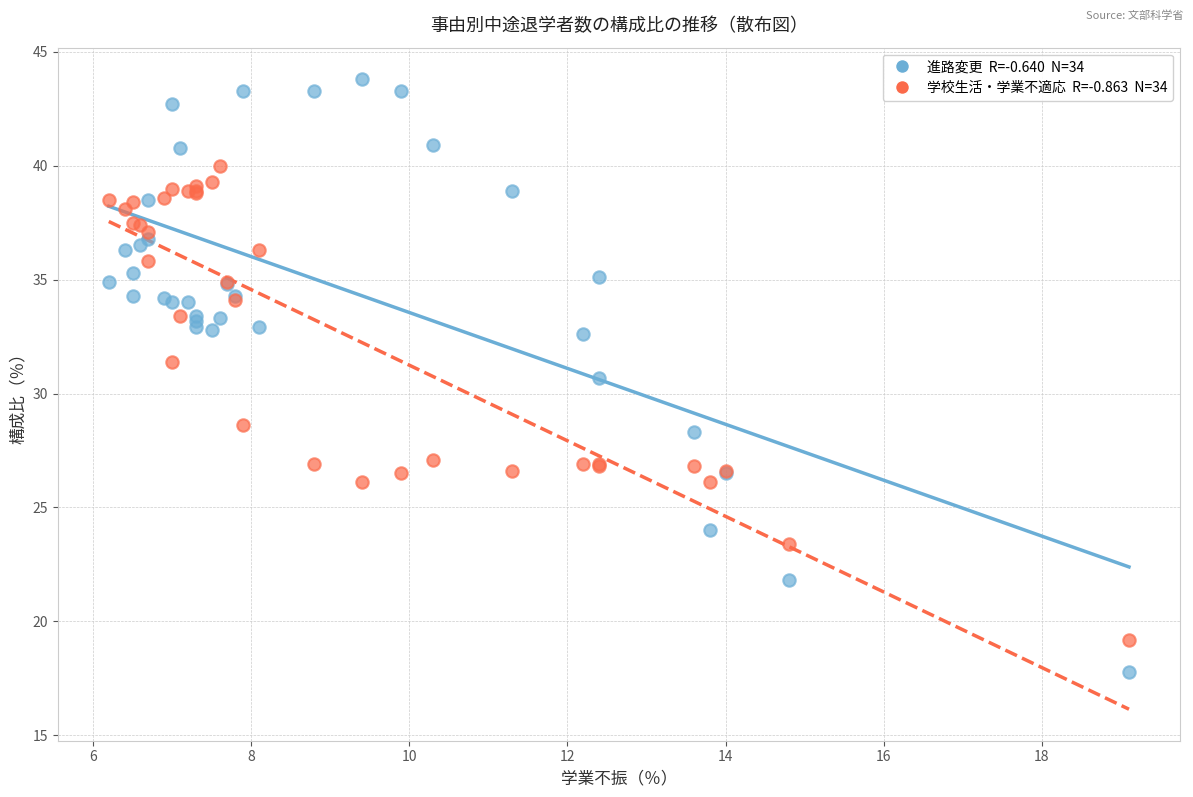

Across all series, what Y value is closest to 30?

30.7